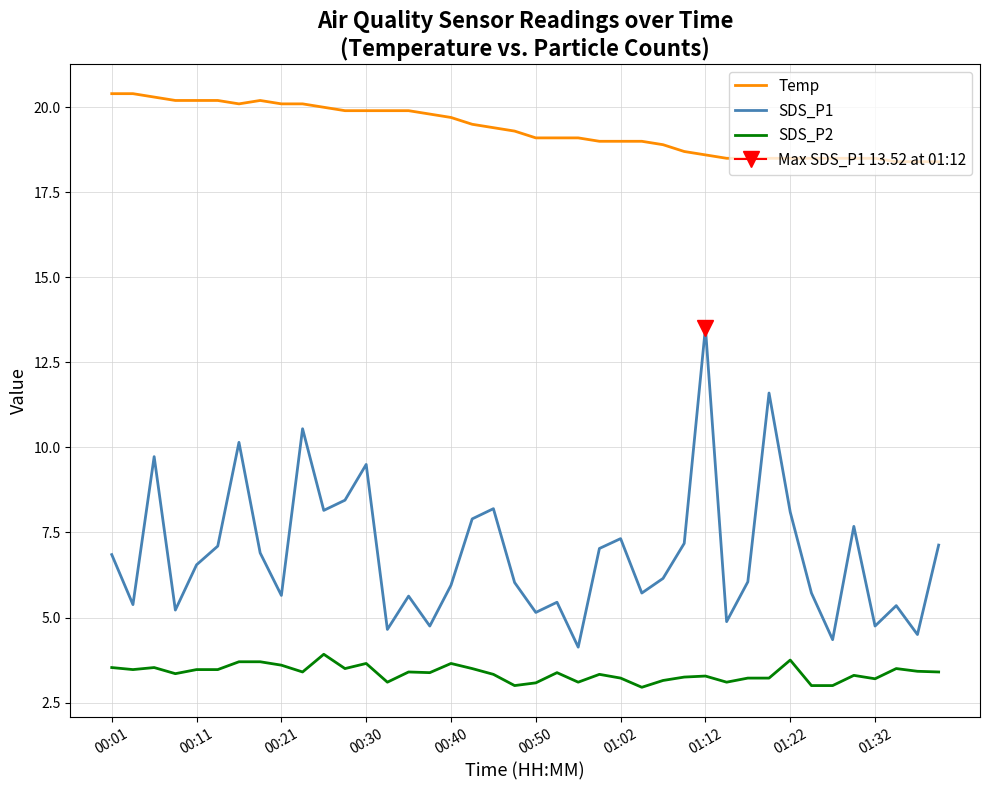

How many values in the SDS_P1 series exceed 6?

23